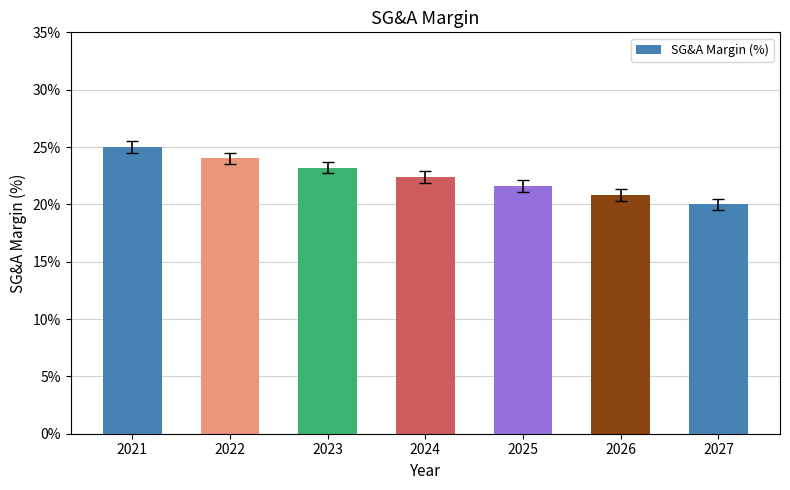

Between 2025 and 2021, which is larger?

2021